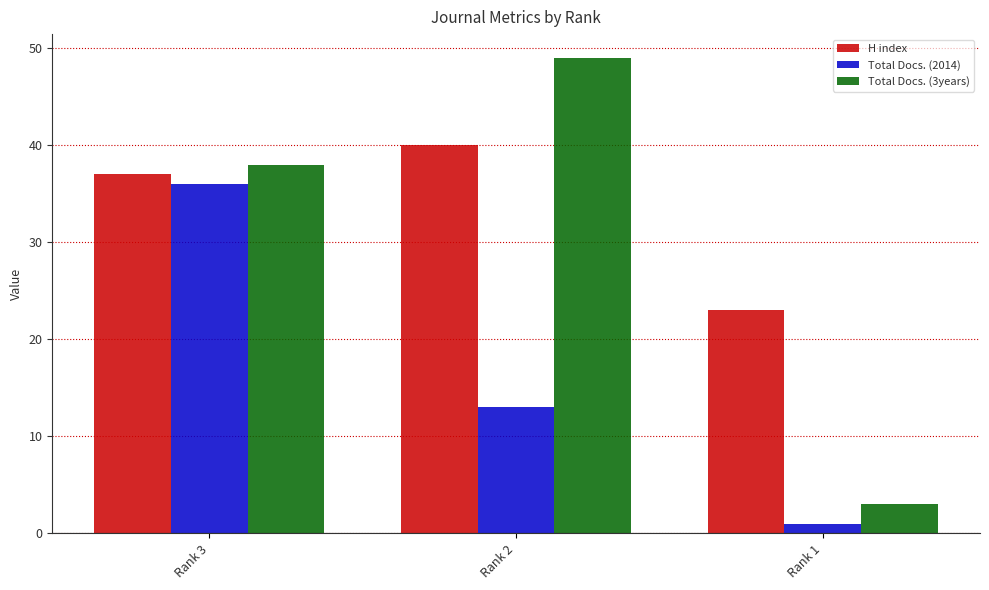

What is the maximum value shown in the chart?

49